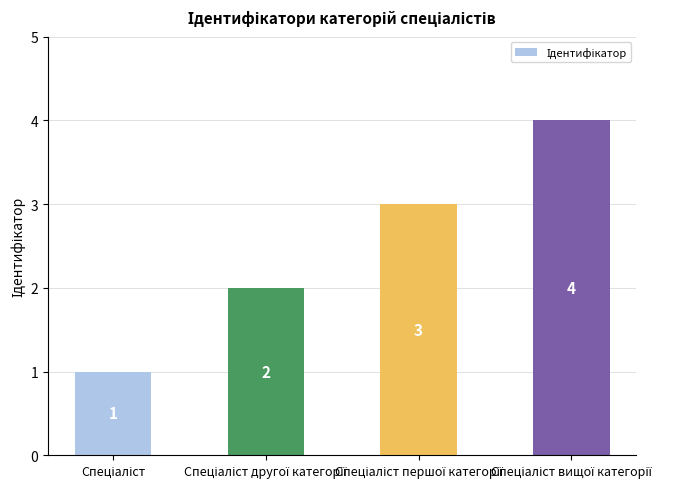

What is the difference between the maximum and minimum values?

3